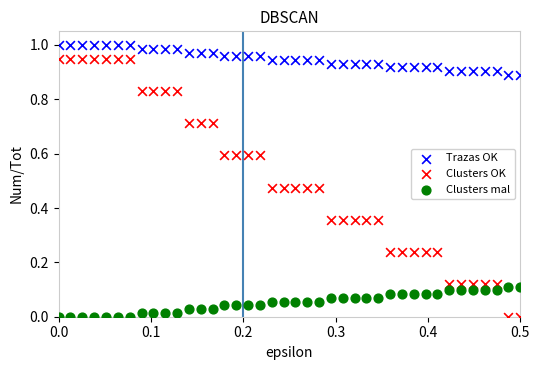

Which series reaches the maximum Y coordinate?

Trazas OK